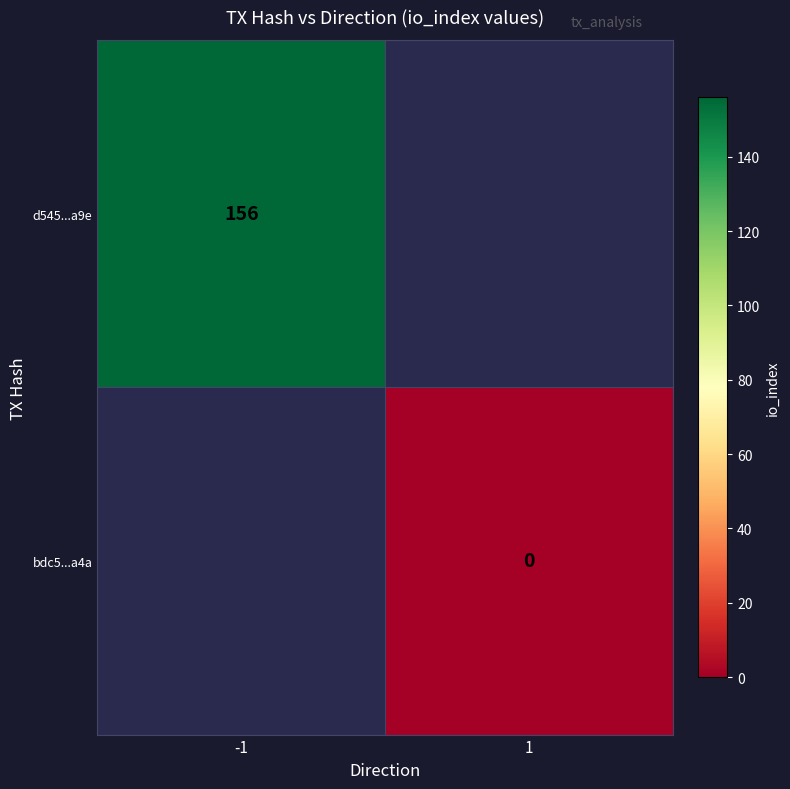

At which category does the chart reach its minimum across all series?

1